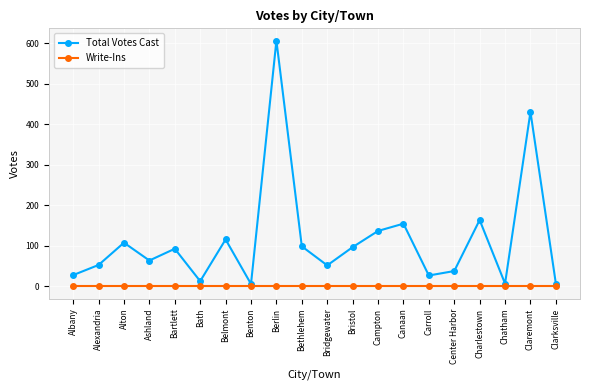

Does the chart have visible grid lines?

Yes